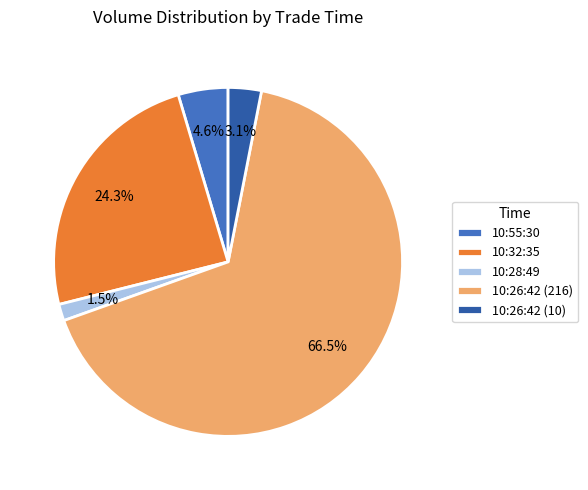

Is it true that 10:26:42 (10) is 3% of the pie?

True